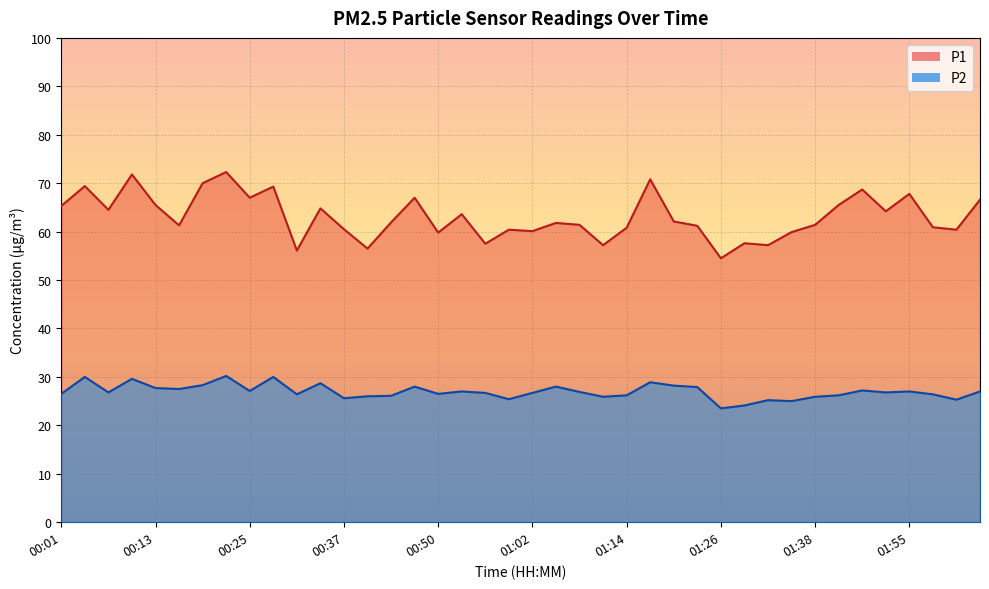

Where is the first local maximum for P2?

00:04